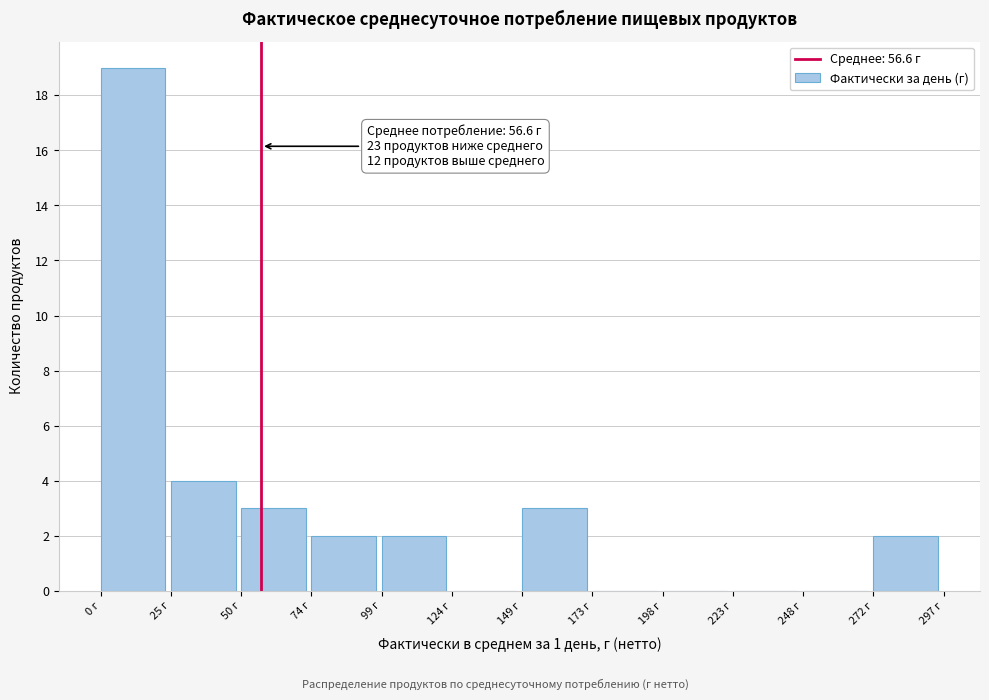

Over which range of the x-axis is the bar tallest?

0 to 25